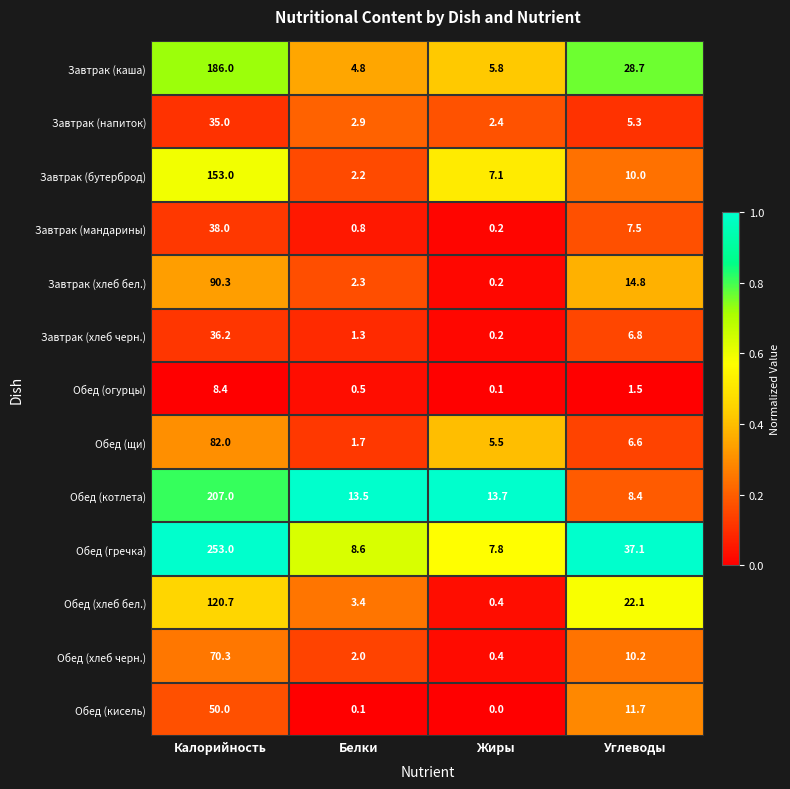

How many data points does each series have?

4